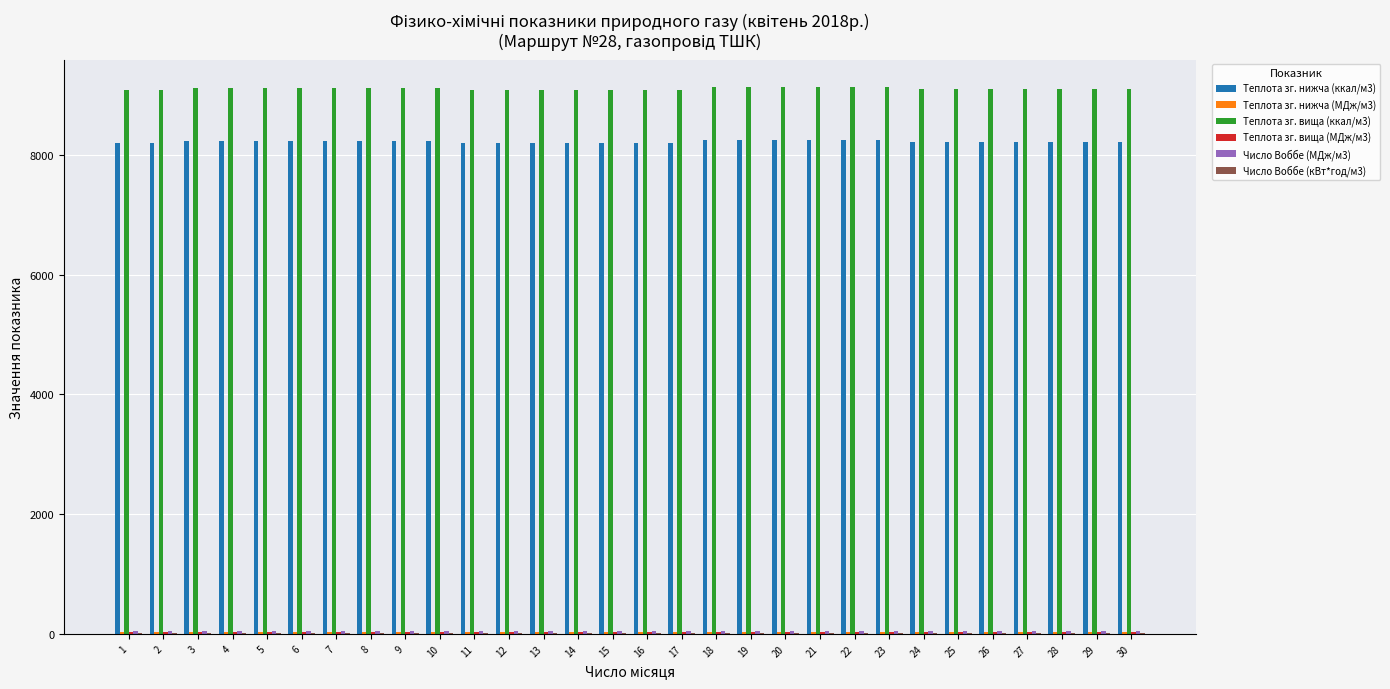

Which series has the largest total across all categories?

Теплота зг. вища (ккал/м3)